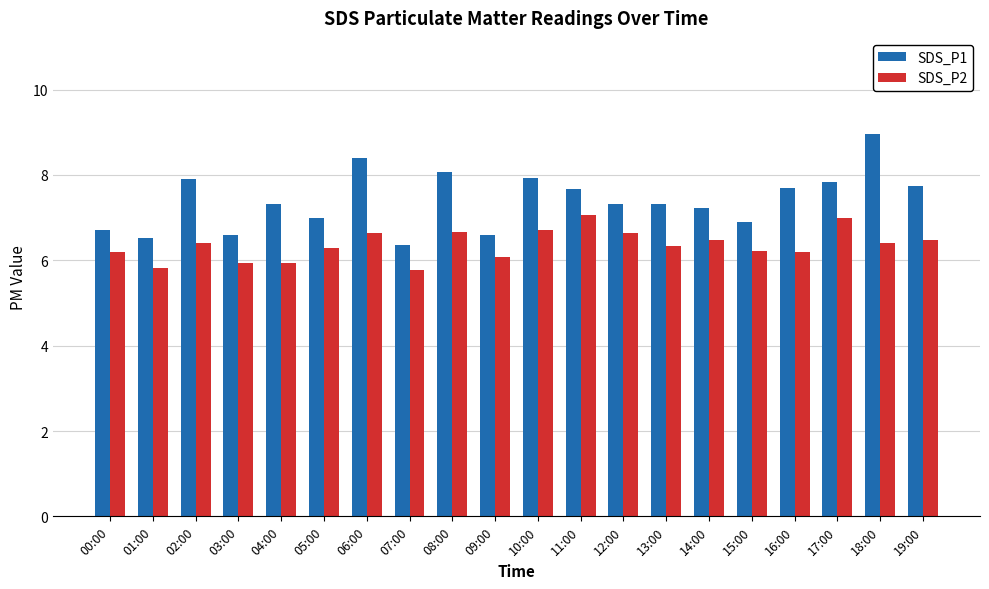

What is the difference between the second highest and minimum values in the SDS_P1 series?

2.0